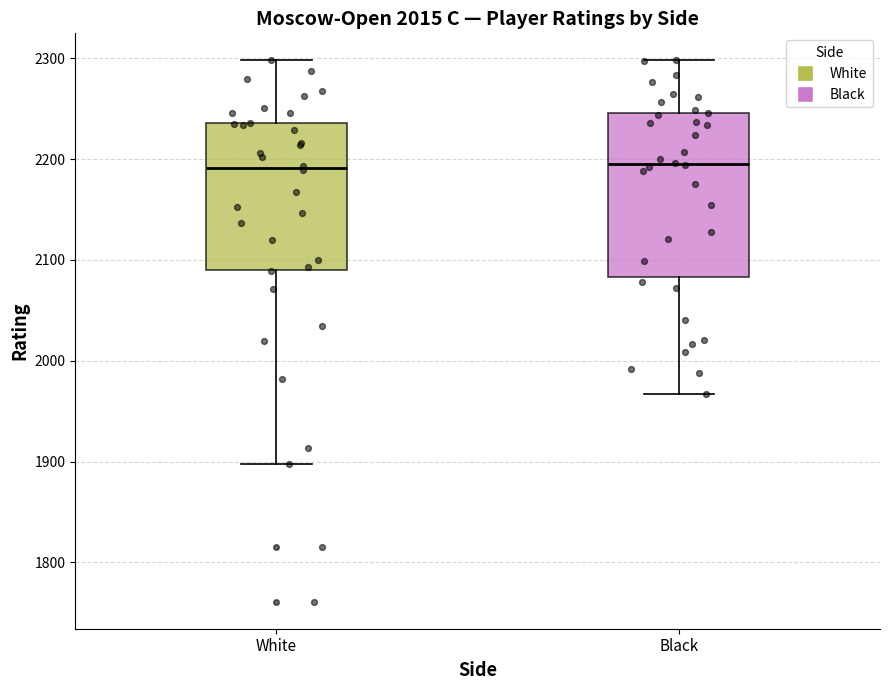

Where does the median line of the box for Black sit on the y-axis? The values are not printed on the chart, so give them approximately, as read against the axis.

2200